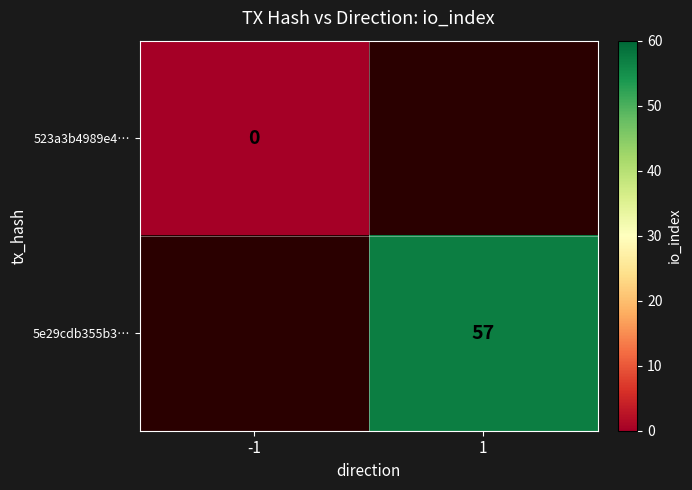

The value of 5e29cdb355b3… at 1 is 57. True or false?

True